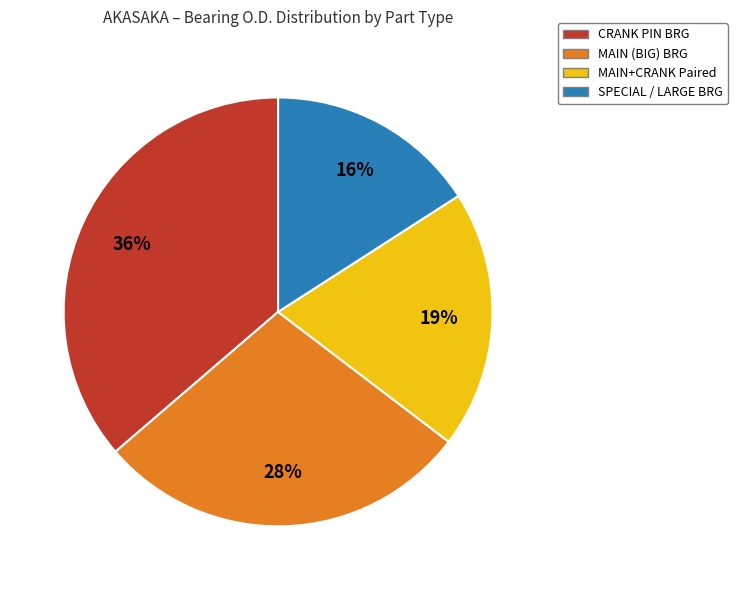

To the nearest percent, what is the difference between the largest and smallest slice percentages?

20%